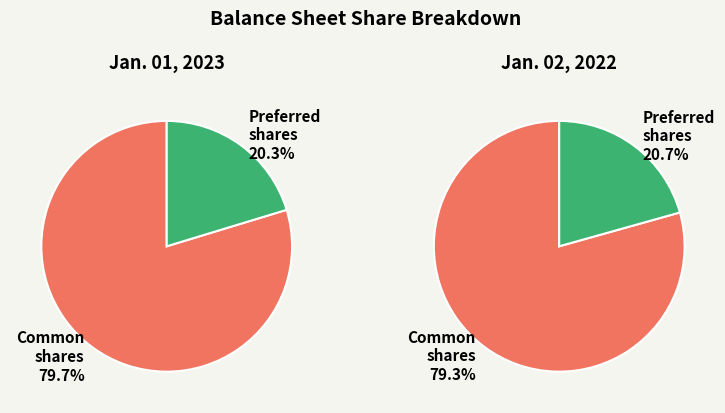

Combined, do Jan. 01, 2023 and Jan. 02, 2022 account for over 50%?

Yes